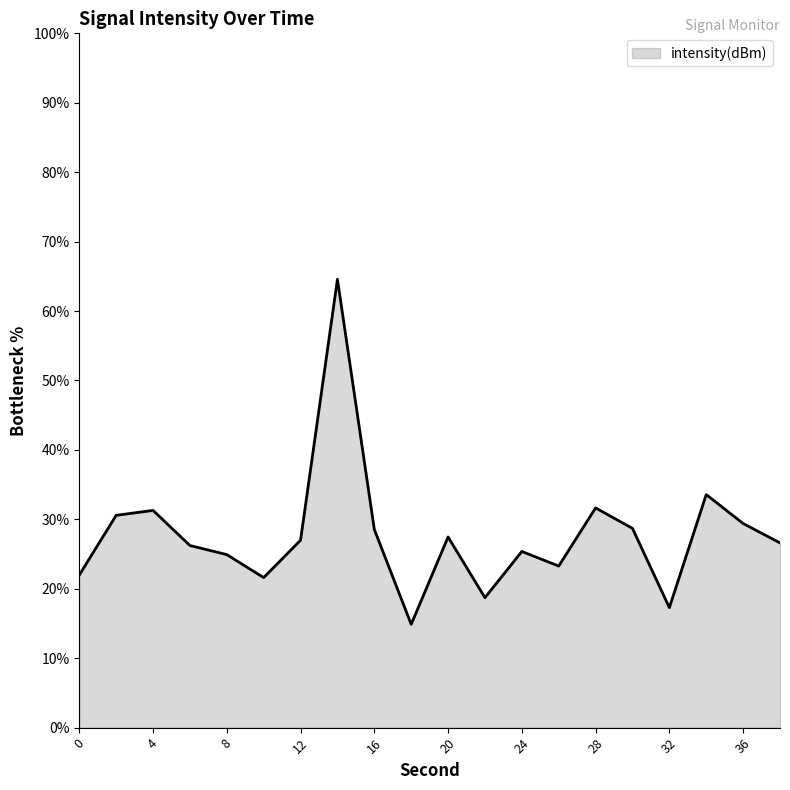

Does the chart display data point markers on the line(s)?

No